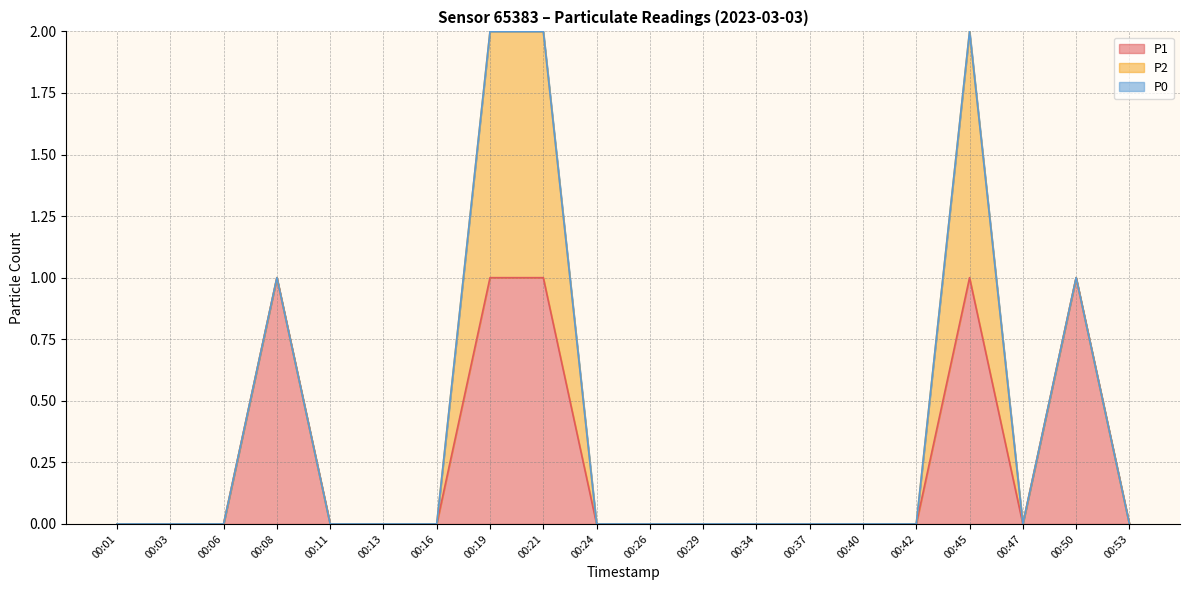

True or false: P1 and P0 intersect in this chart.

False